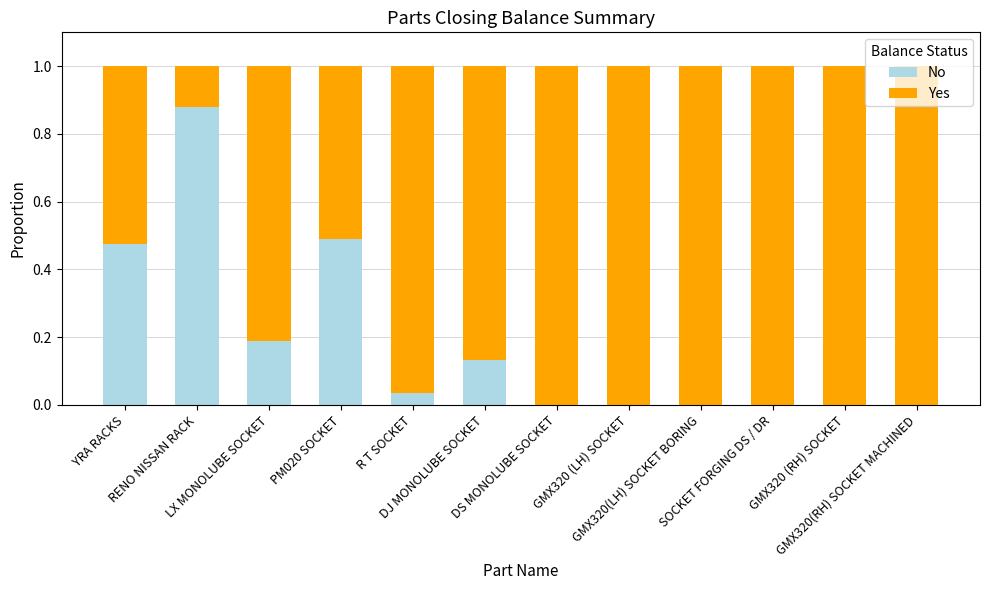

The value of No at GMX320(RH) SOCKET MACHINED is 0.0. True or false?

True